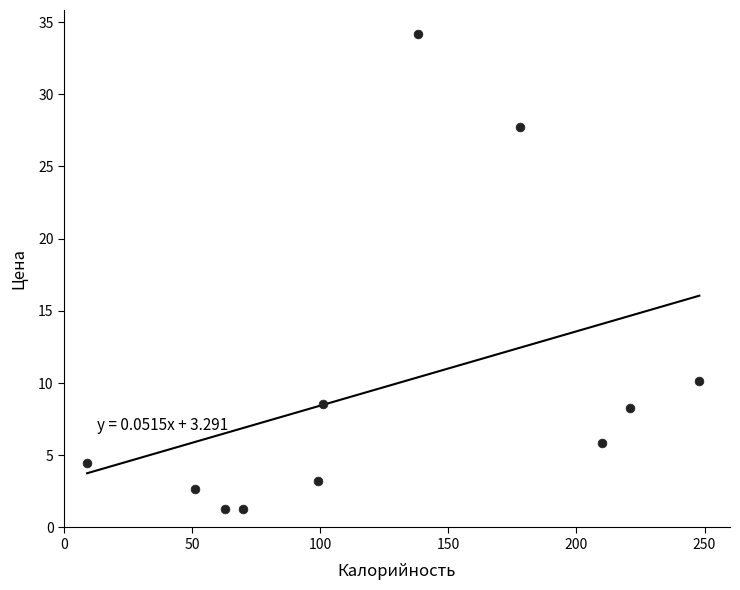

What is the range of X values (max minus min)?

239.0